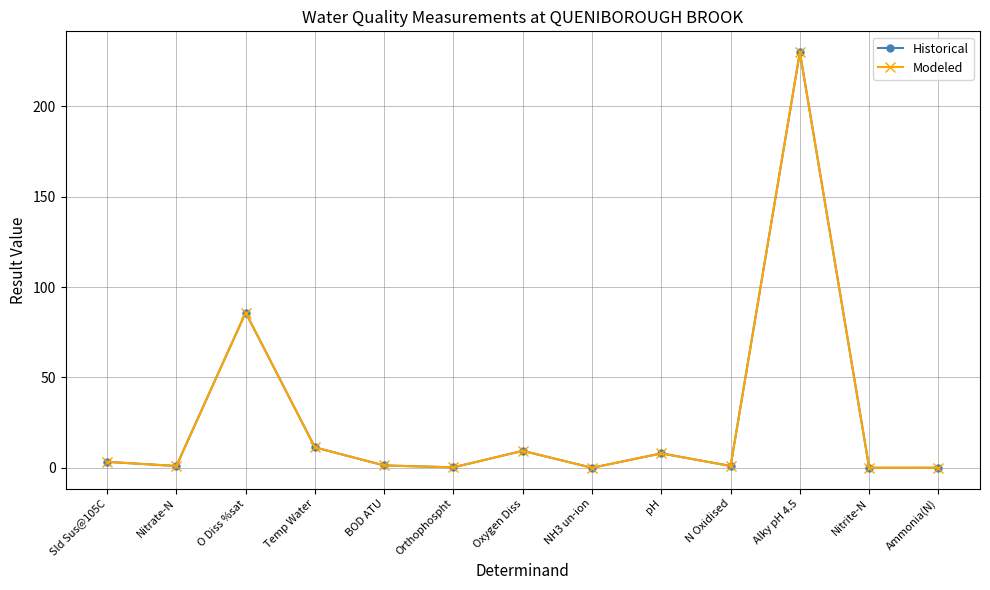

Which category has the highest value across all series?

Alky pH 4.5